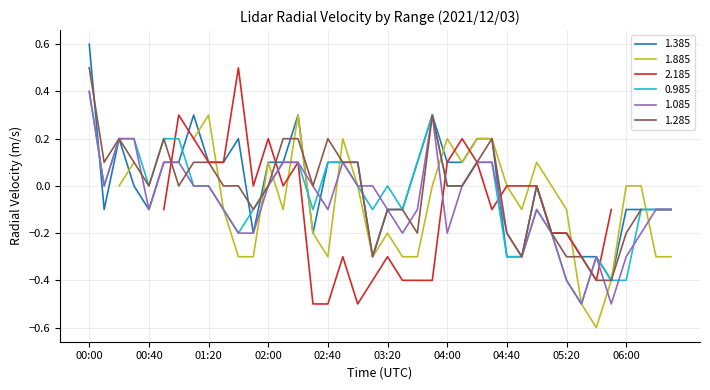

At which label does 1.385 first exceed 0?

00:00